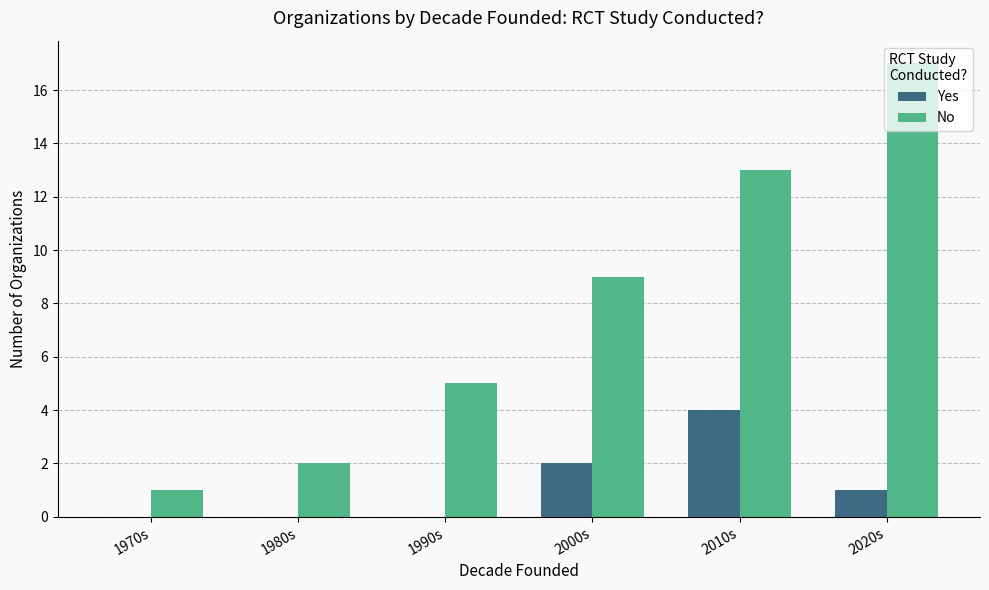

What is the total value across all series at 1990s?

5